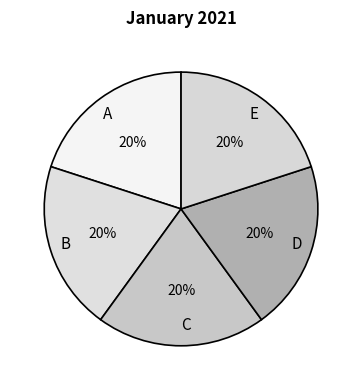

To the nearest percent, what portion does D represent?

20%